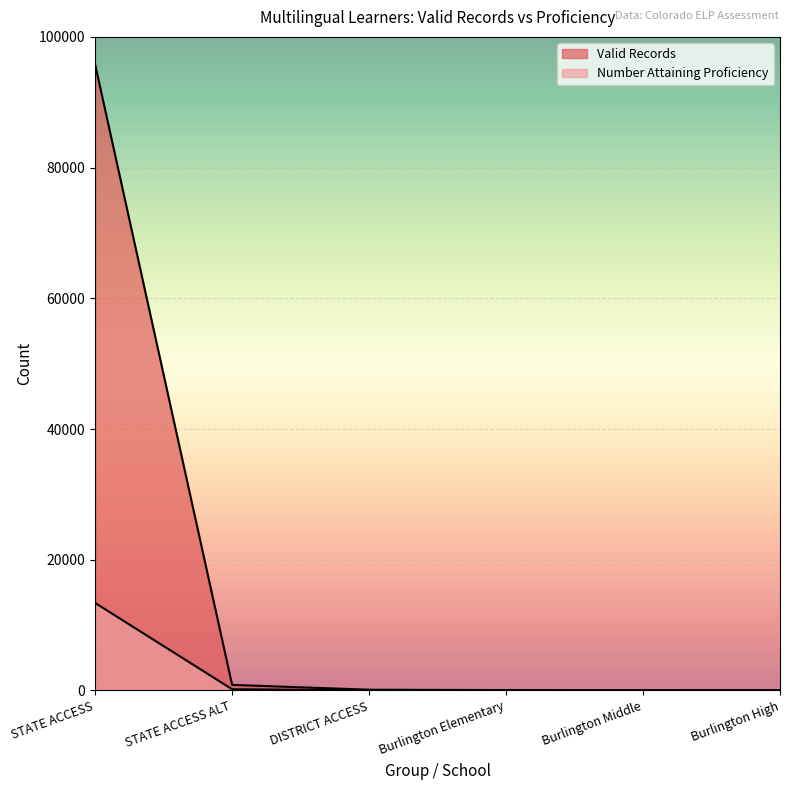

Which category has the highest value across all series?

STATE ACCESS